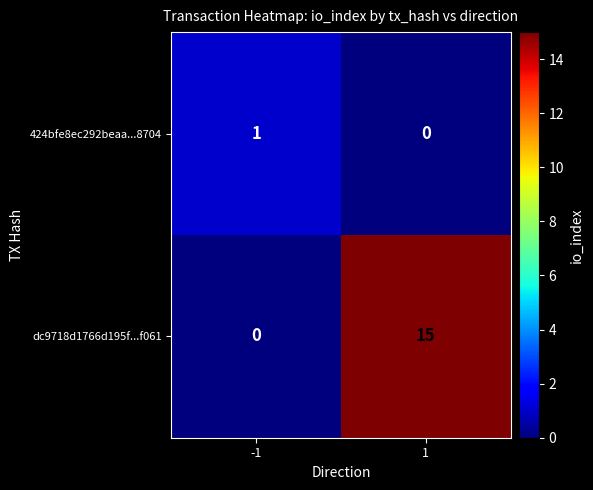

Rank the series by their maximum value, from lowest to highest.

424bfe8ec292beaa...8704, dc9718d1766d195f...f061